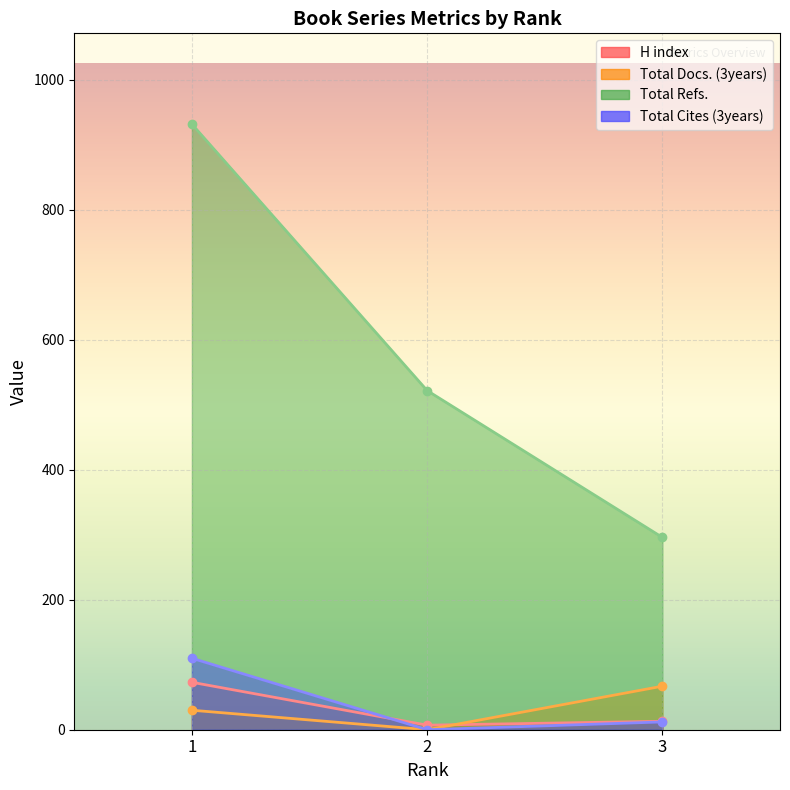

What are all the series names shown in the legend?

H index, Total Docs. (3years), Total Refs., Total Cites (3years)